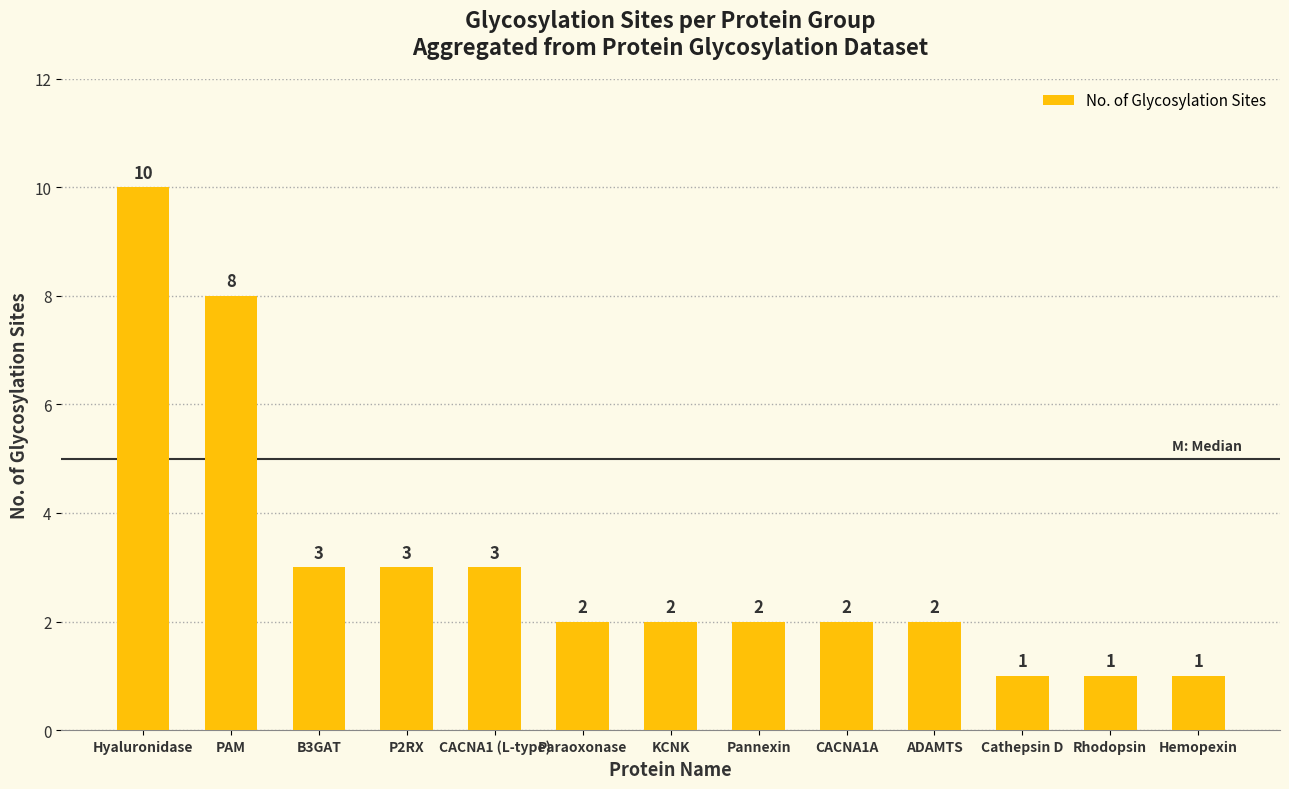

Read the value at Rhodopsin.

1